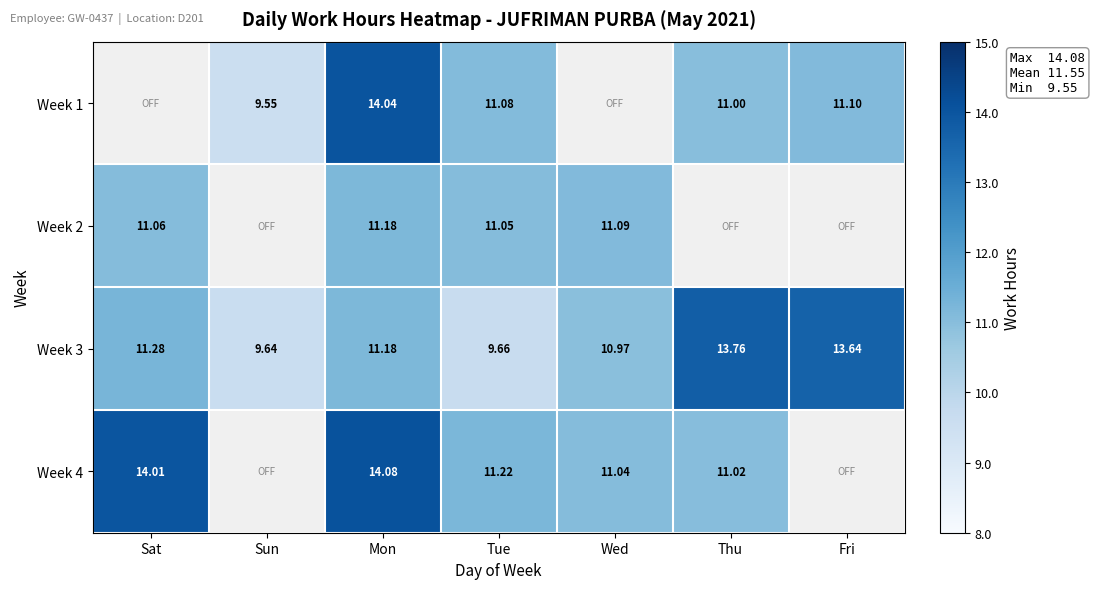

What is the difference between the second highest and minimum values in the Week 3 series?

4.0